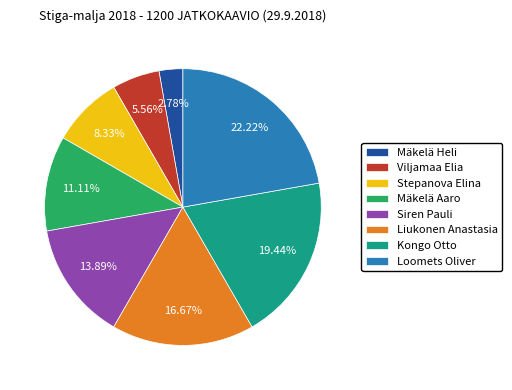

Rank the categories by value from highest to lowest.

Loomets Oliver, Kongo Otto, Liukonen Anastasia, Siren Pauli, Mäkelä Aaro, Stepanova Elina, Viljamaa Elia, Mäkelä Heli